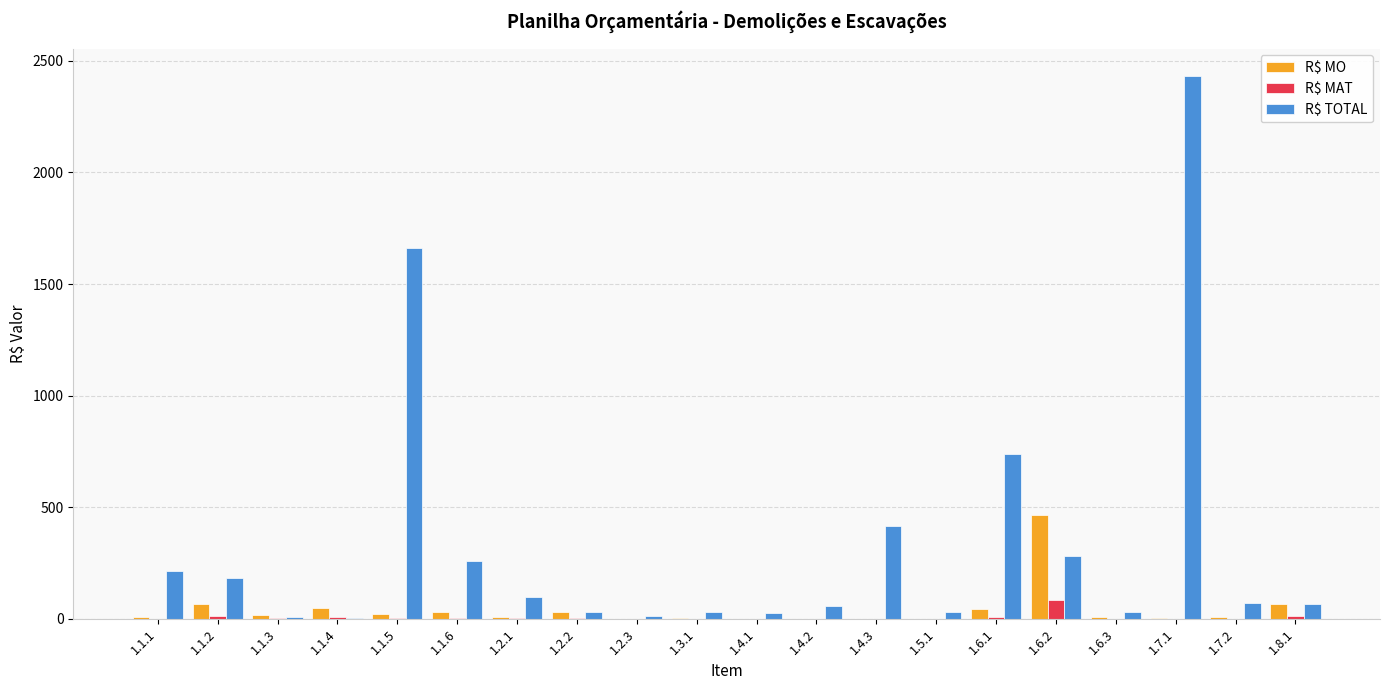

What is the greatest value displayed?

2433.2